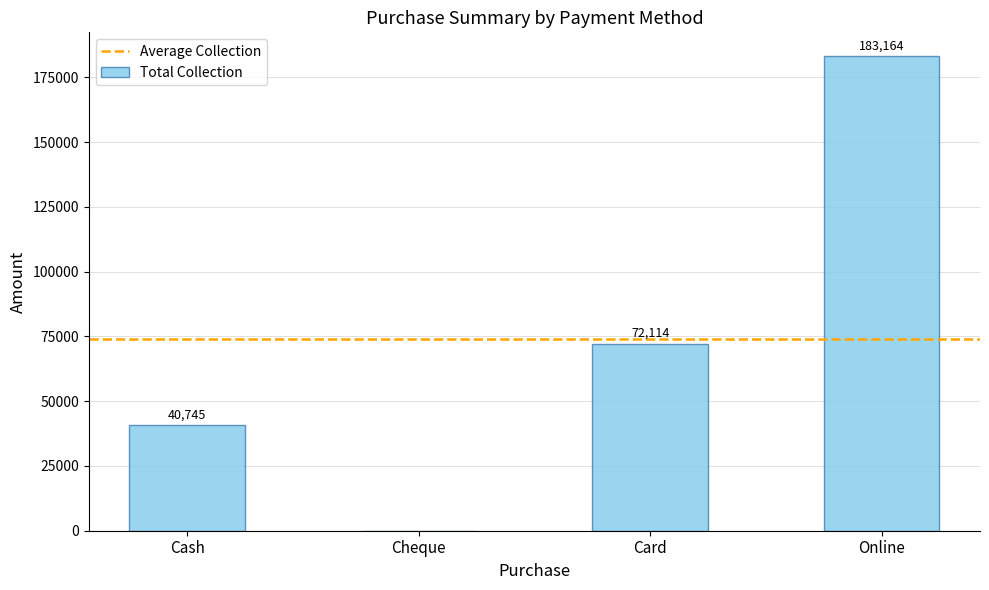

What is the change in value from Card to Online?

+111050